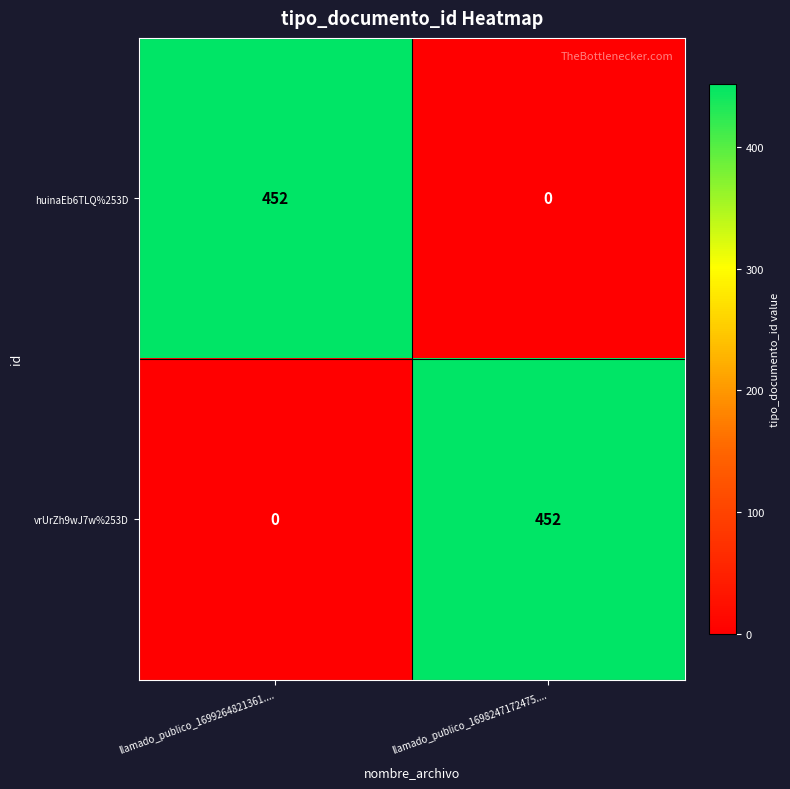

What is the total value across all series at llamado_publico_1699264821361....?

452